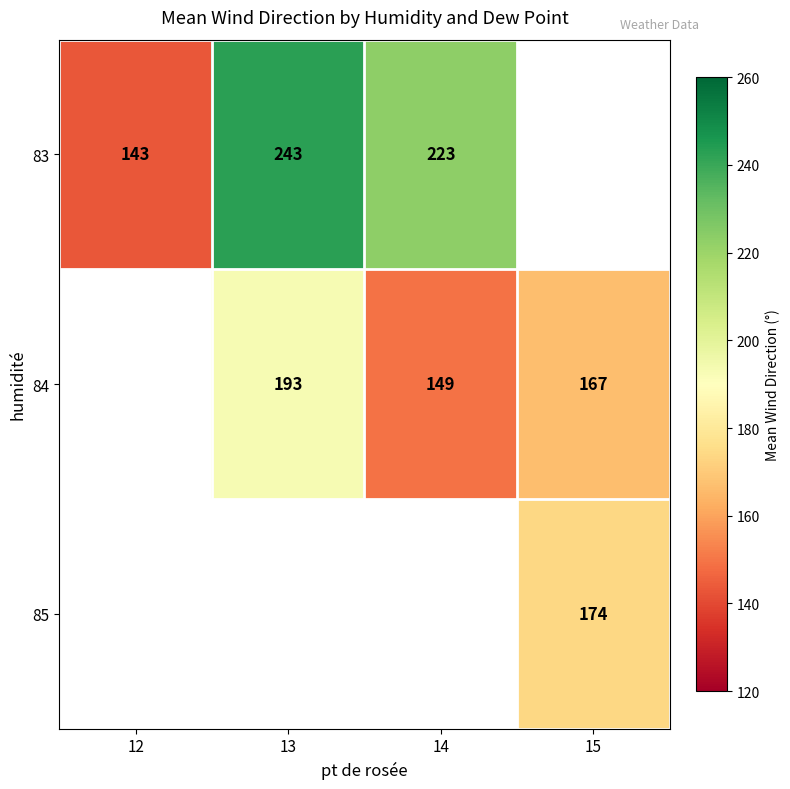

Is it true that 85 equals 242 at 15?

False